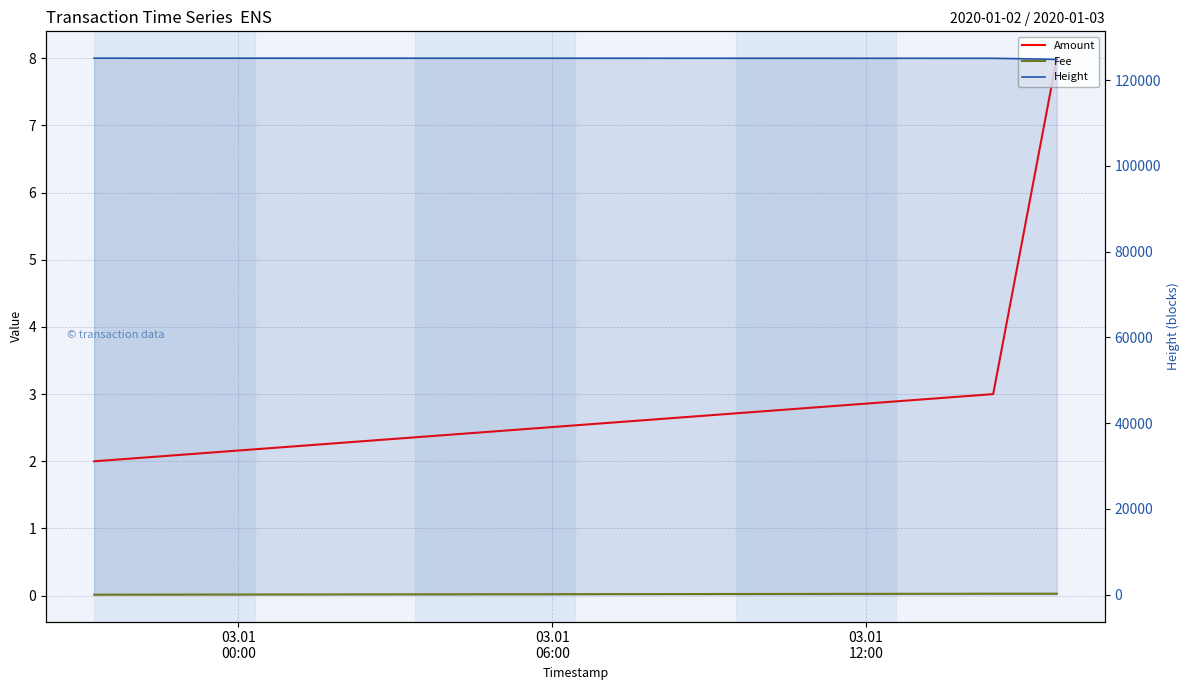

What are all the series names shown in the legend?

Amount, Fee, Height